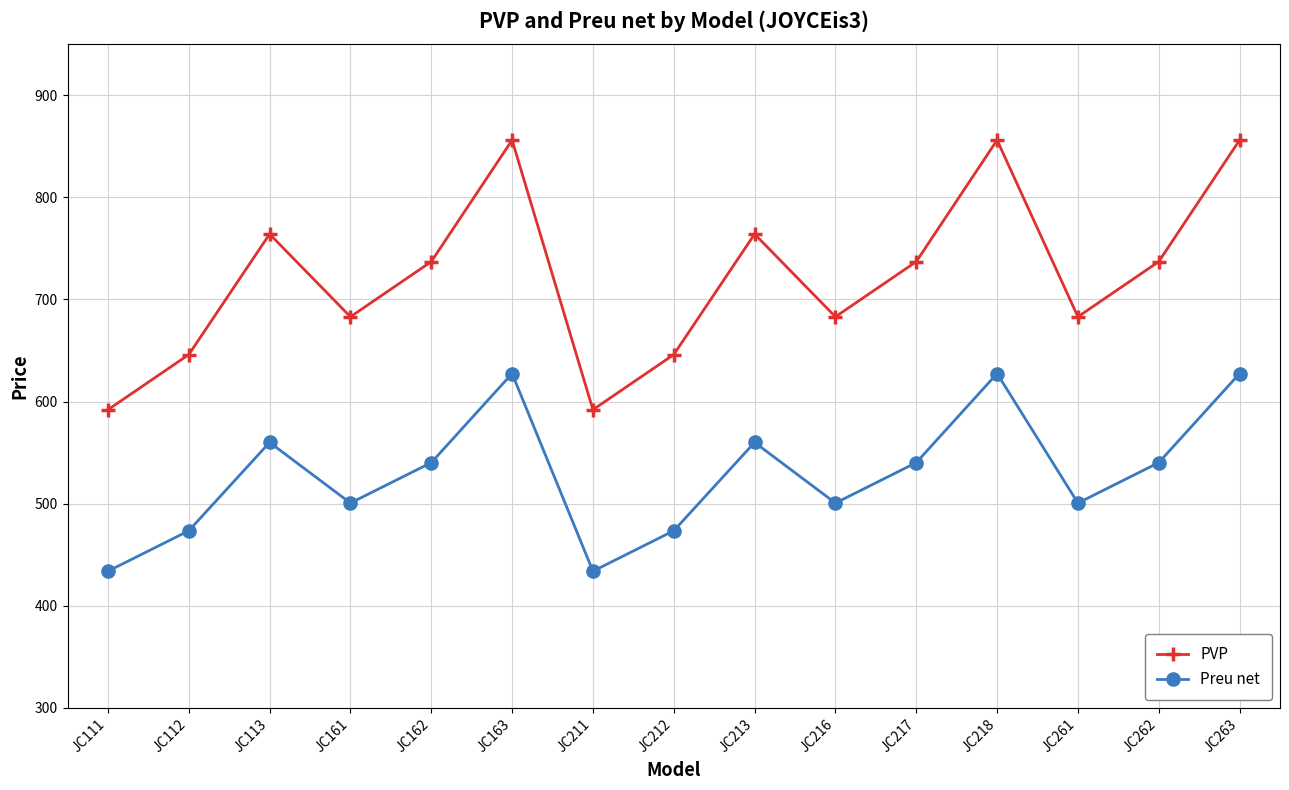

What is the maximum value for Preu net?

627.4